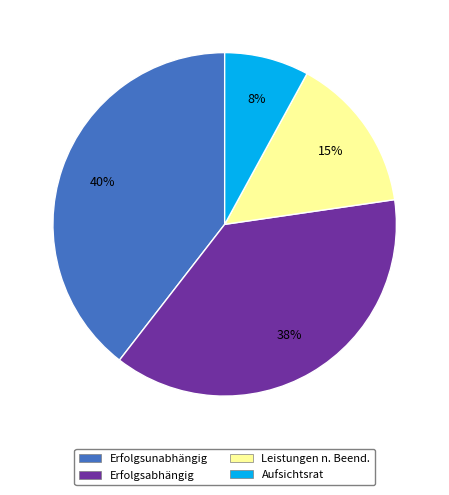

Is it true that Aufsichtsrat is 18% of the pie?

False